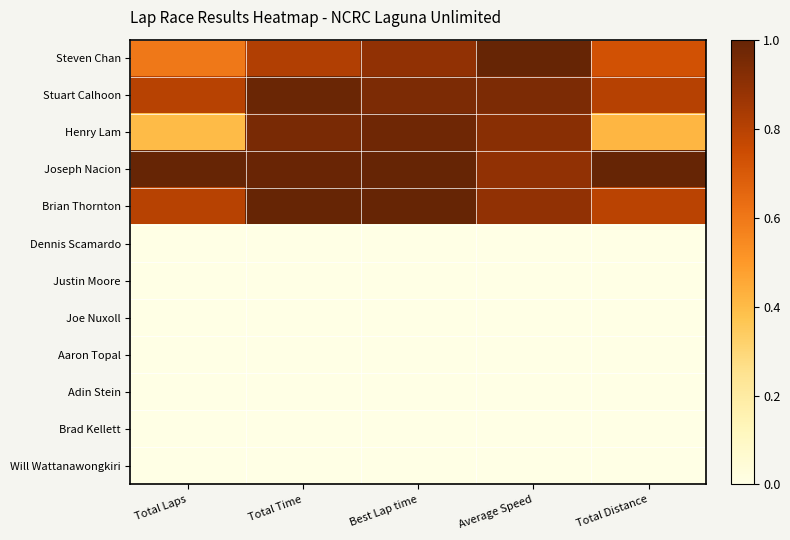

How many categories are shown in the chart?

5